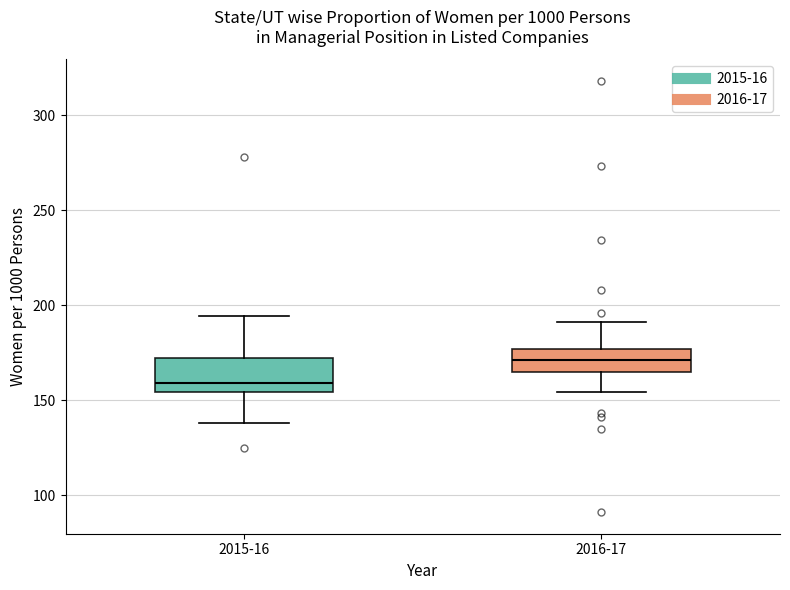

Where is the lower edge of the box for 2016-17 on the y-axis? The values are not printed on the chart, so give them approximately, as read against the axis.

165